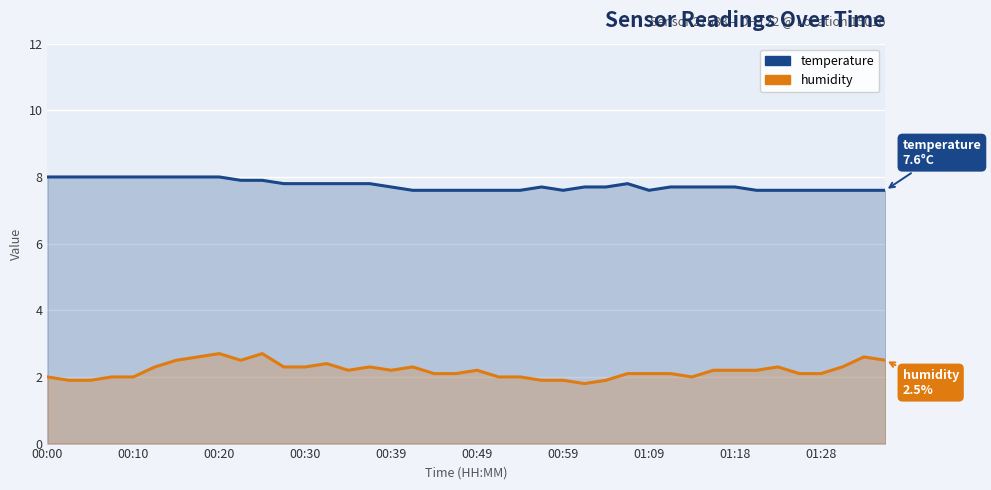

Where is temperature nearest to the value 7?

17